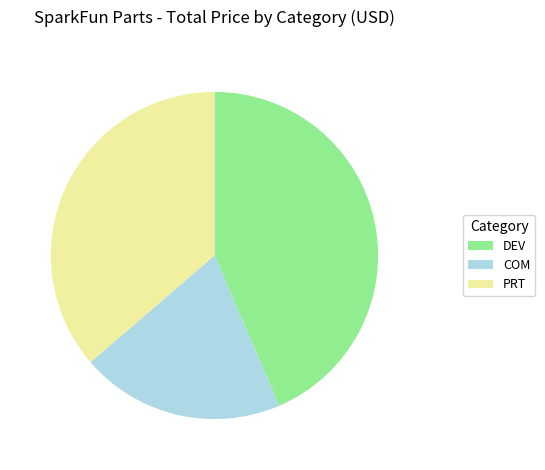

Which category has the biggest portion of the pie?

DEV